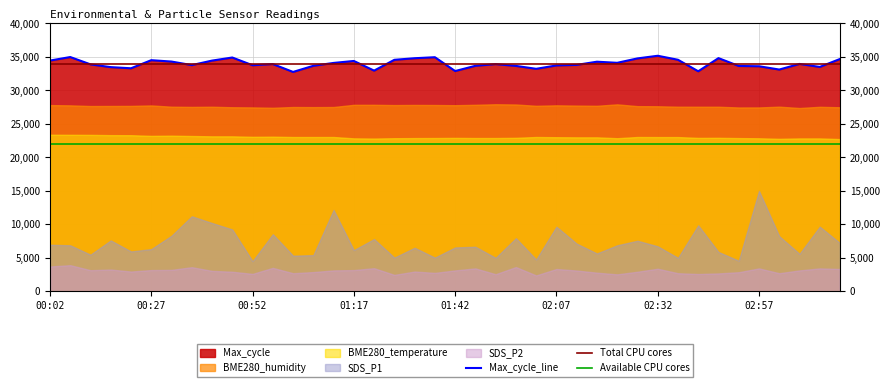

True or false: Available CPU cores and Total CPU cores intersect in this chart.

False